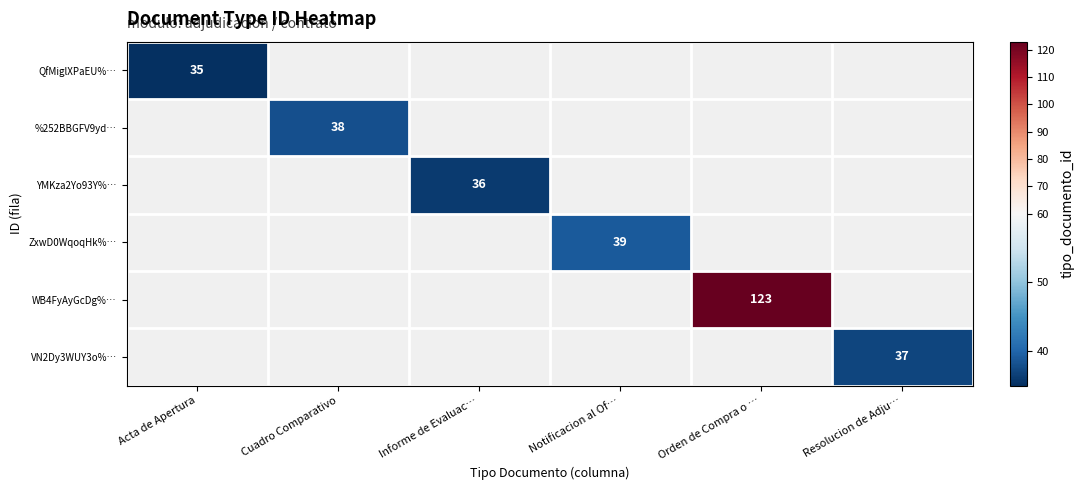

Is it true that YMKza2Yo93Y%… equals 36 at Informe de Evaluac…?

True